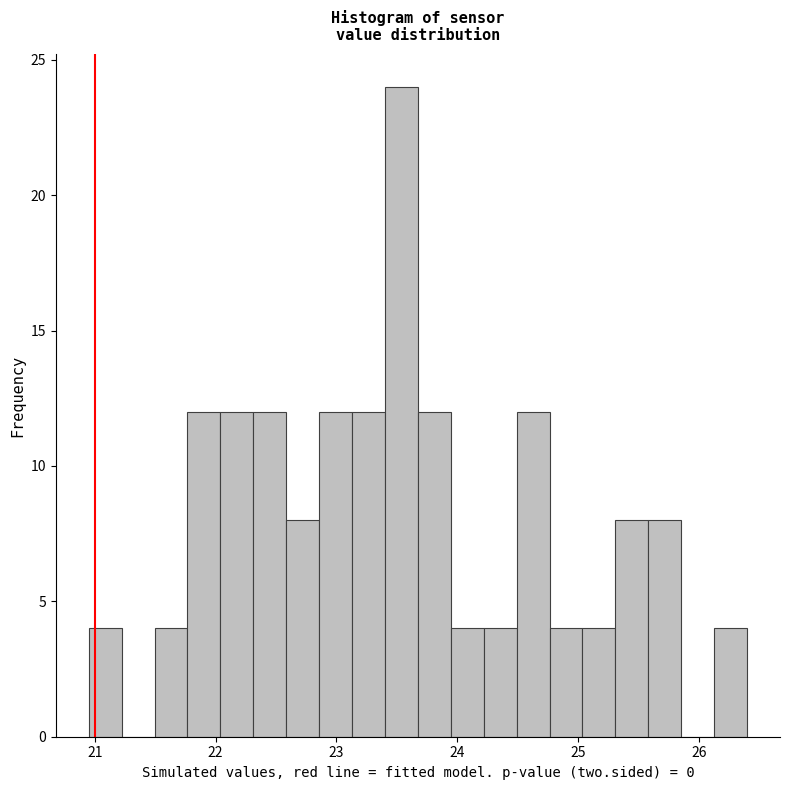

Around what value on the x-axis is the tallest bar? Give the approximate position of its centre, as read against the axis.

23.5